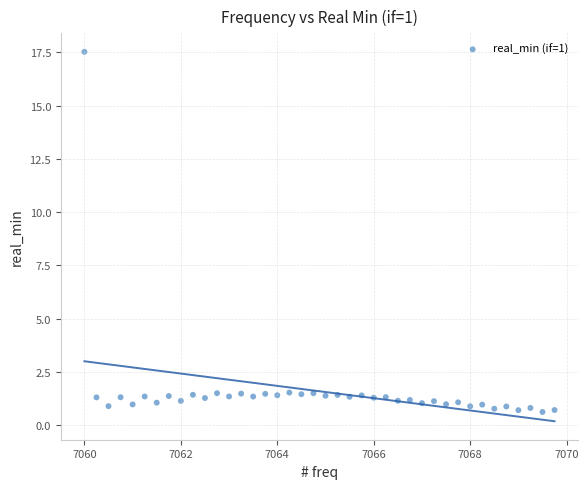

What is the range of Y values (max minus min)?

16.9